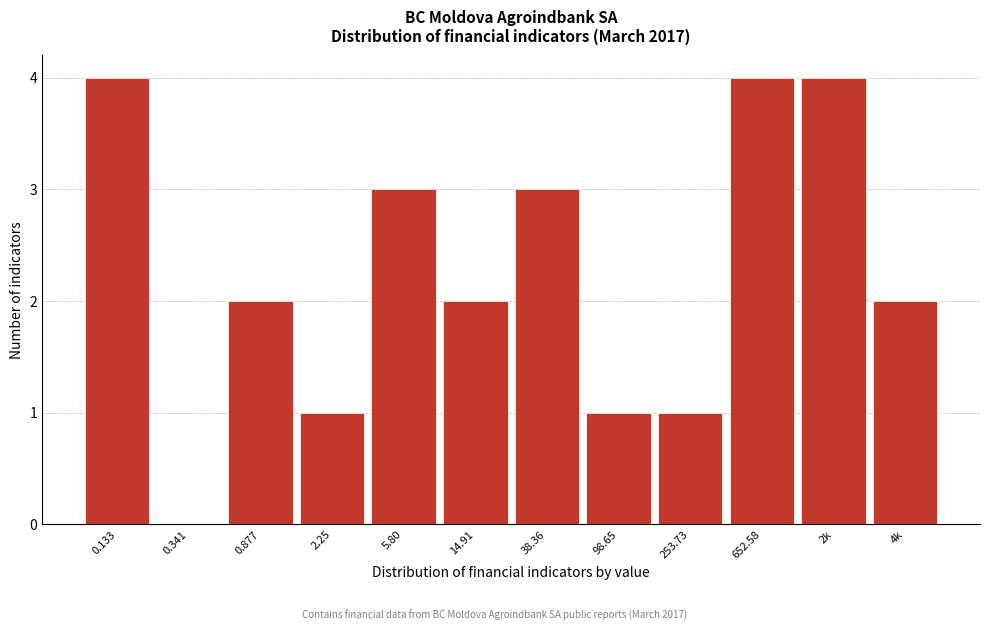

Reading right to left, what are all the values shown in this chart?

4k=2	2k=4	652.58=4	253.73=1	98.65=1	38.36=3	14.91=2	5.80=3	2.25=1	0.877=2	0.341=0	0.133=4